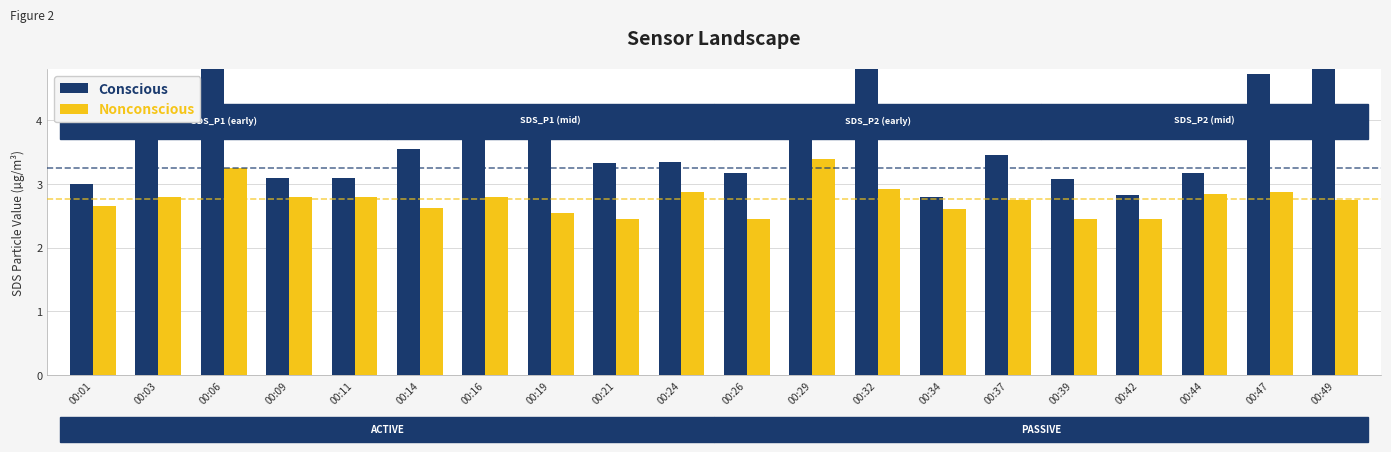

Reading right to left, extract all data points from this chart.

Conscious: 00:49=6.1	00:47=4.7	00:44=3.2	00:42=2.8	00:39=3.1	00:37=3.5	00:34=2.8	00:32=5.3	00:29=4.1	00:26=3.2	00:24=3.4	00:21=3.3	00:19=3.8	00:16=4.2	00:14=3.5	00:11=3.1	00:09=3.1	00:06=5.0	00:03=3.7	00:01=3.0
Nonconscious: 00:49=2.8	00:47=2.9	00:44=2.9	00:42=2.5	00:39=2.5	00:37=2.8	00:34=2.6	00:32=2.9	00:29=3.4	00:26=2.5	00:24=2.9	00:21=2.5	00:19=2.5	00:16=2.8	00:14=2.6	00:11=2.8	00:09=2.8	00:06=3.2	00:03=2.8	00:01=2.6